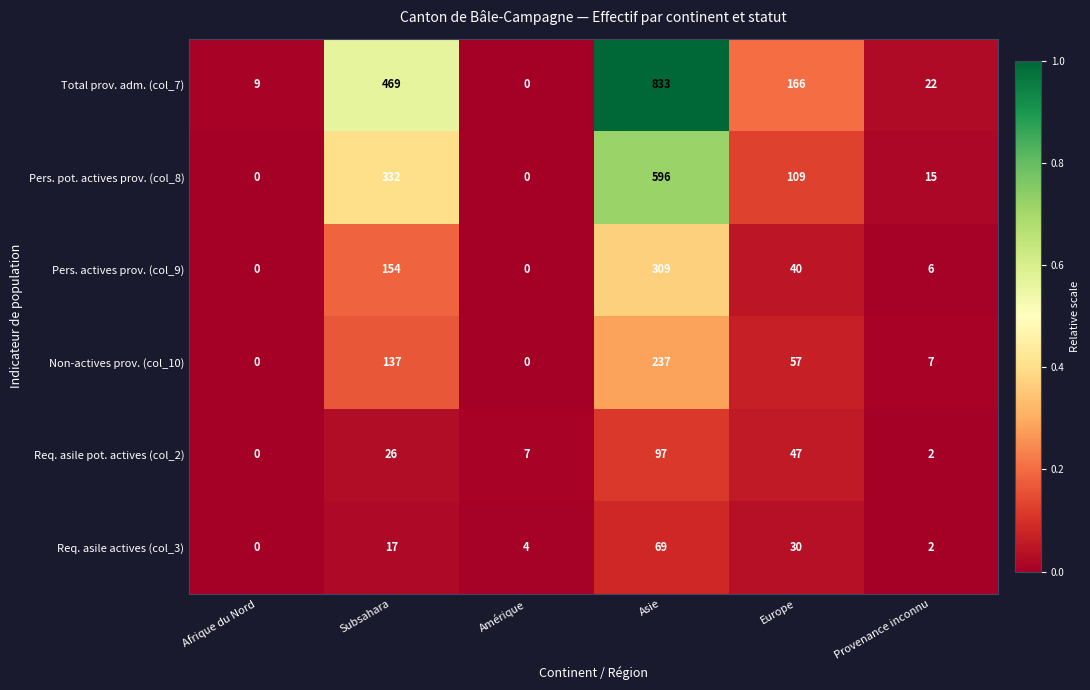

Rank the series by their maximum value, from highest to lowest.

Total prov. adm. (col_7), Pers. pot. actives prov. (col_8), Pers. actives prov. (col_9), Non-actives prov. (col_10), Req. asile pot. actives (col_2), Req. asile actives (col_3)